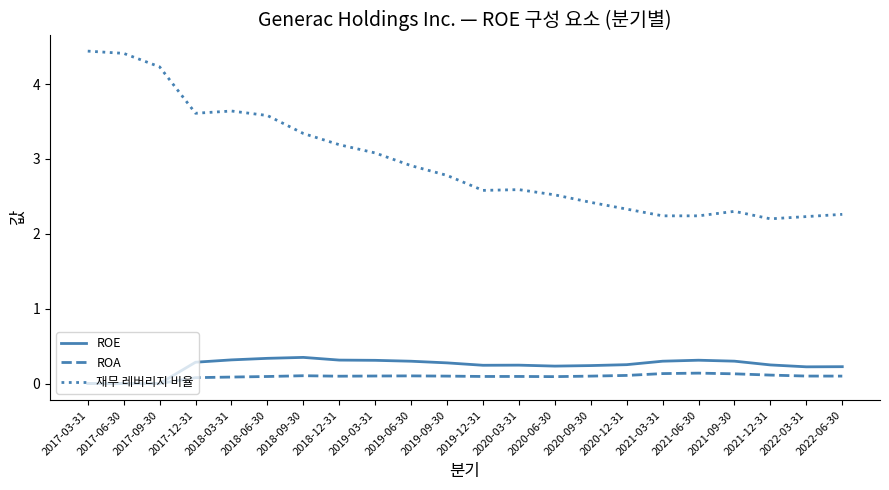

Which series has the largest range (max minus min)?

재무 레버리지 비율